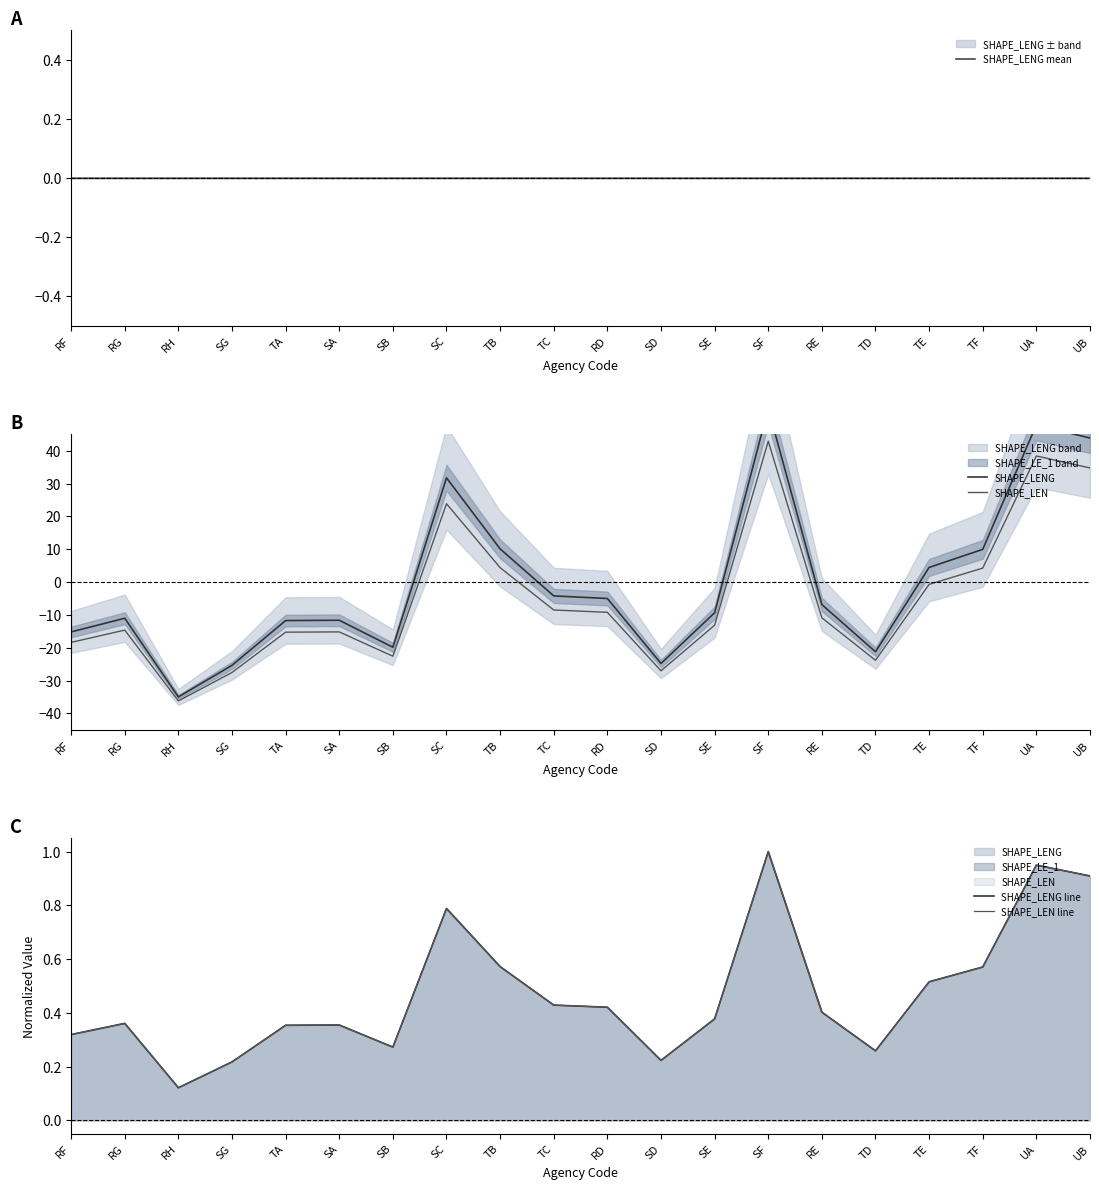

How many values in the SHAPE_LENG mean series exceed 0?

8